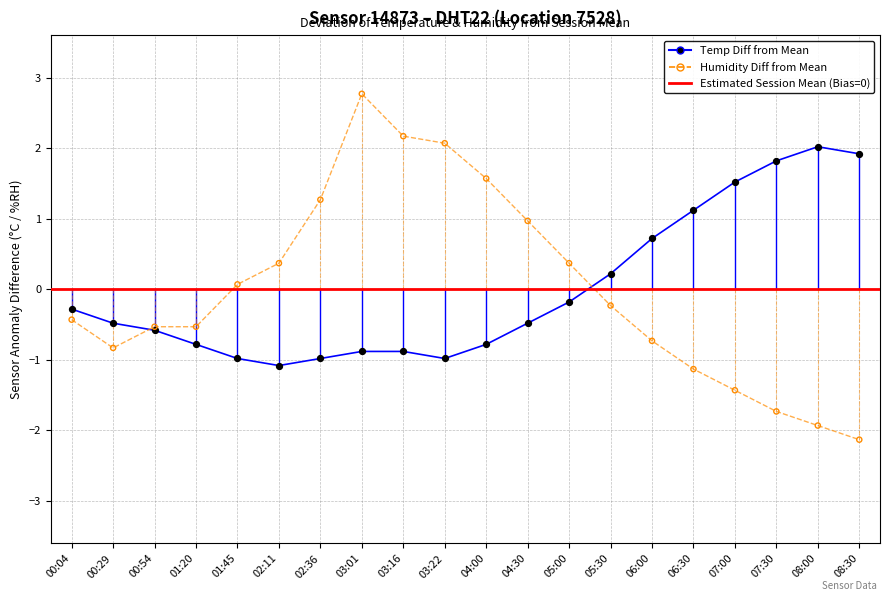

What is the total value across all series at 02:36?

0.3